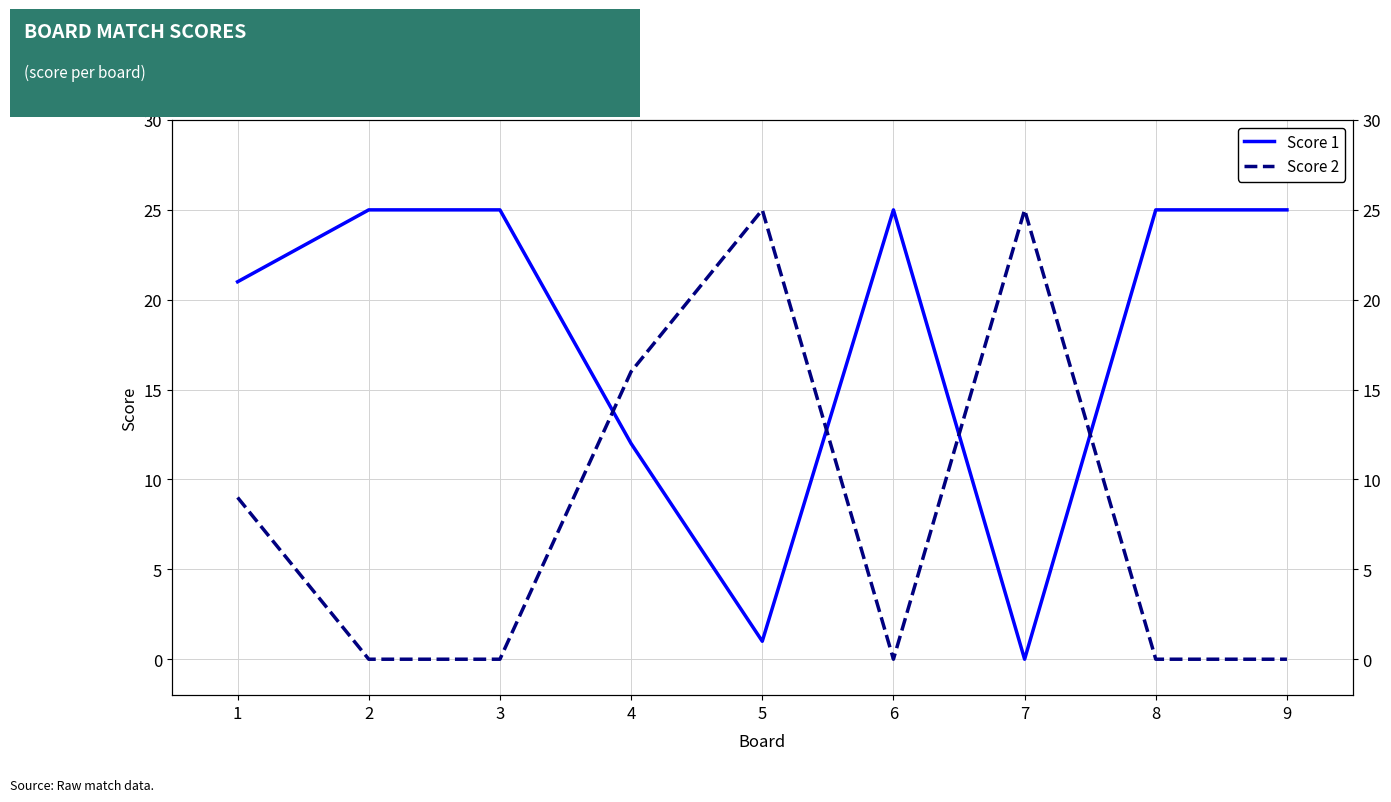

What is the value of the Score 1 point at the 1st from the left?

21